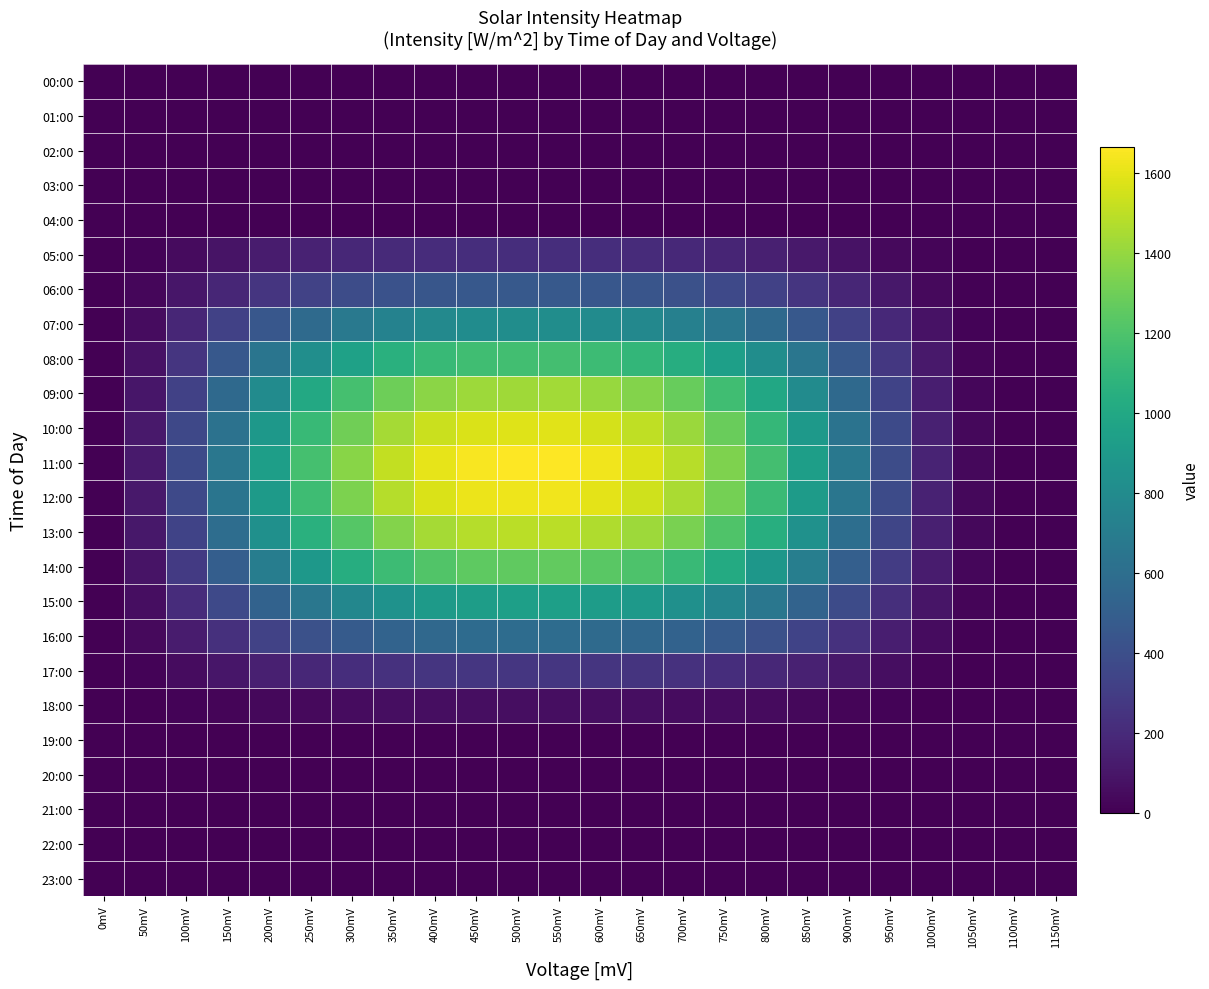

List the series in order of their peak value, highest first.

11:00, 12:00, 10:00, 13:00, 09:00, 14:00, 08:00, 15:00, 07:00, 16:00, 06:00, 17:00, 05:00, 18:00, 00:00, 01:00, 02:00, 03:00, 04:00, 19:00, 20:00, 21:00, 22:00, 23:00